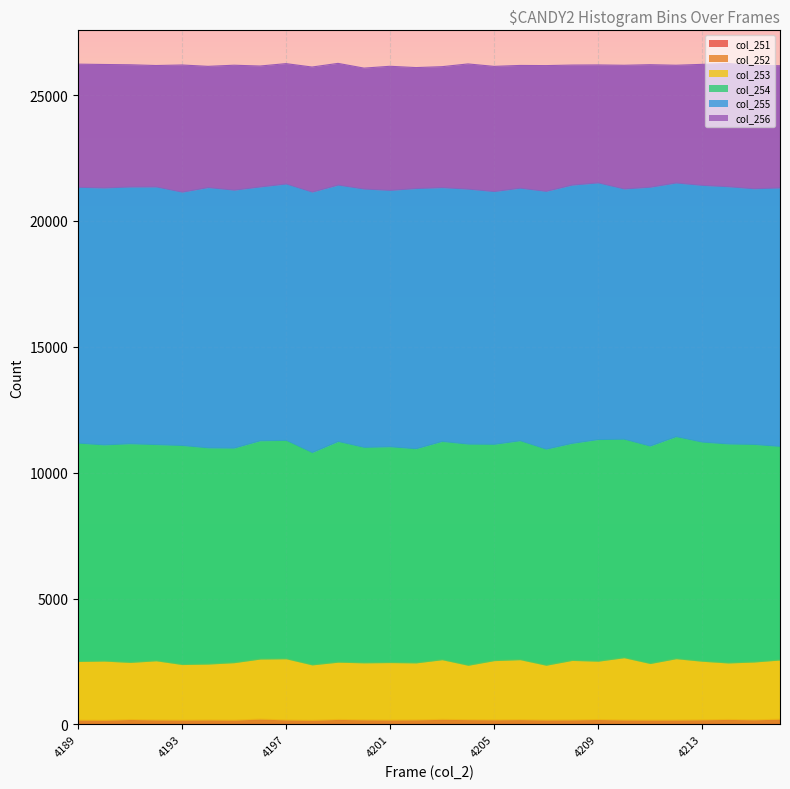

What is the maximum value shown in the chart?

2651